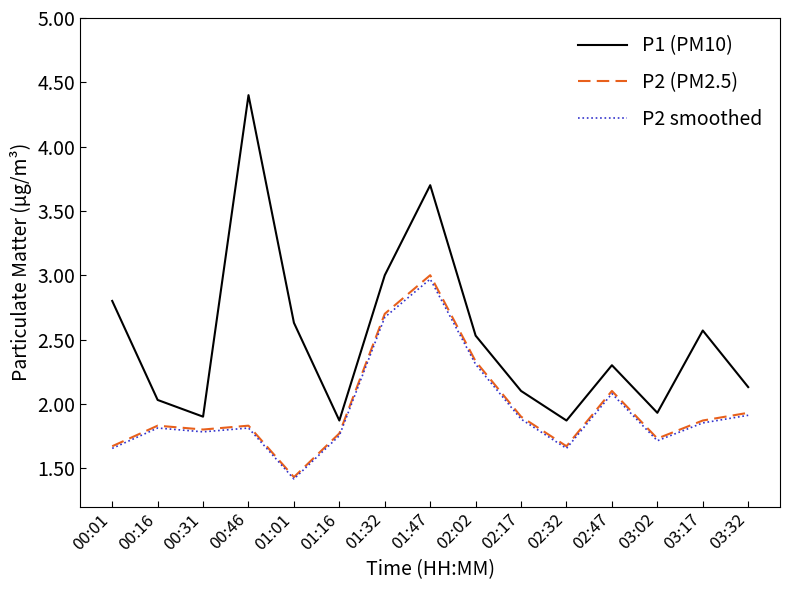

Which series has the largest total across all categories?

P1 (PM10)